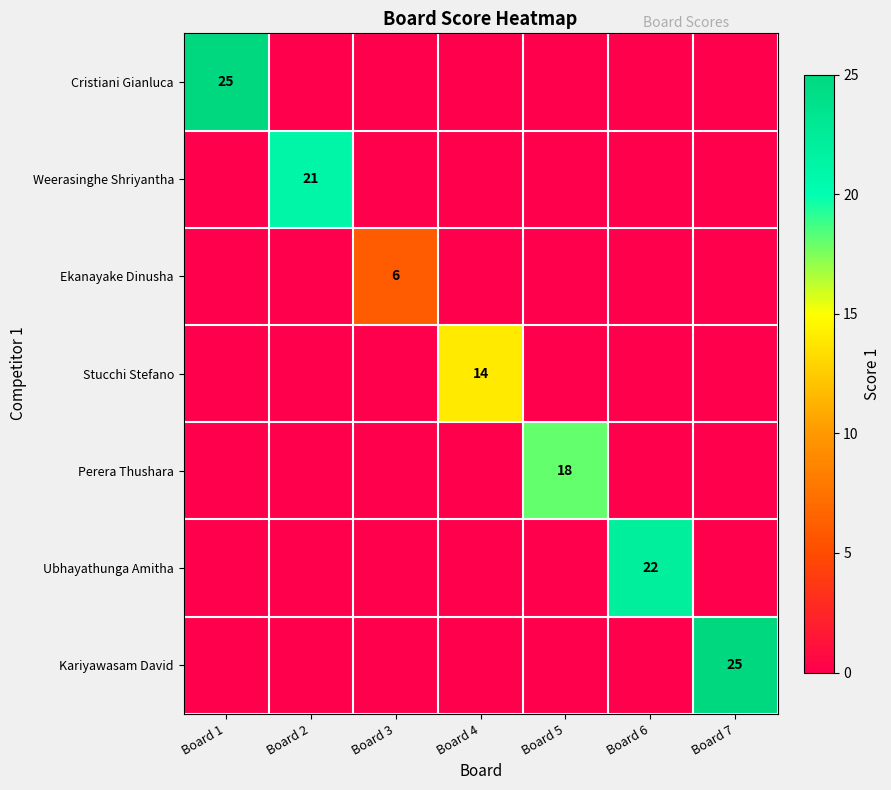

What is the average value of the Ubhayathunga Amitha series?

3